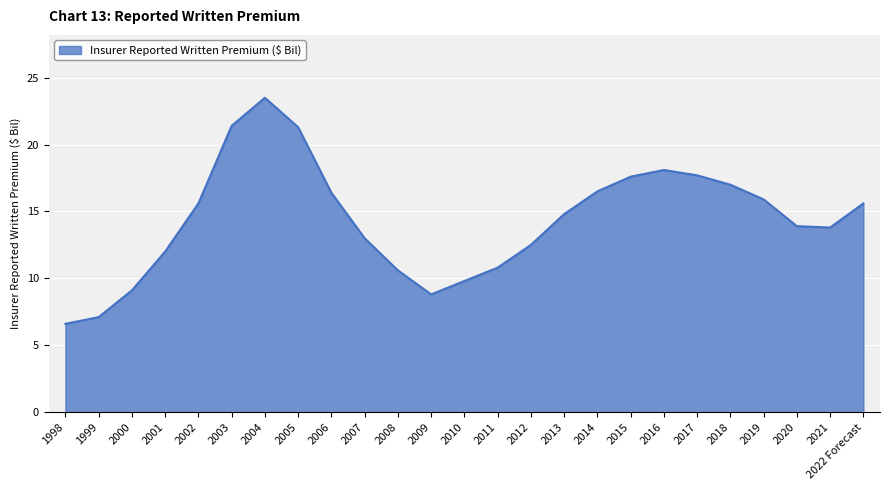

What is the sum of the values at 2016 and 2018?

35.1